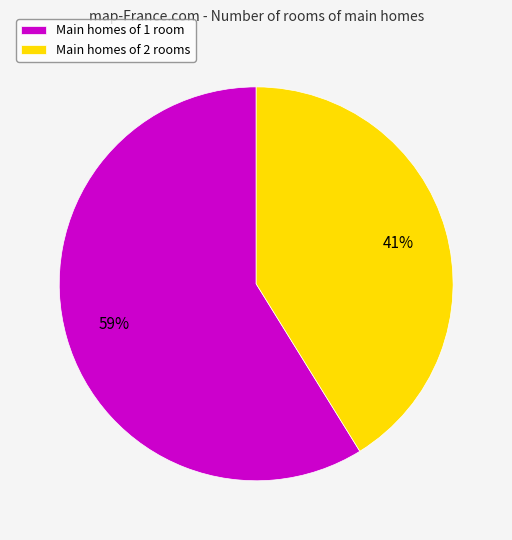

Approximately how many times larger is the value at Main homes of 1 room compared to Main homes of 2 rooms?

1.4